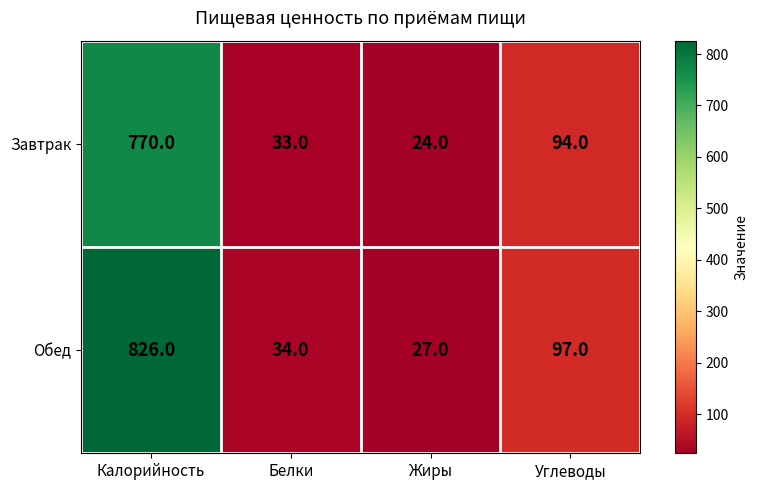

List the series in order of their peak value, lowest first.

Завтрак, Обед